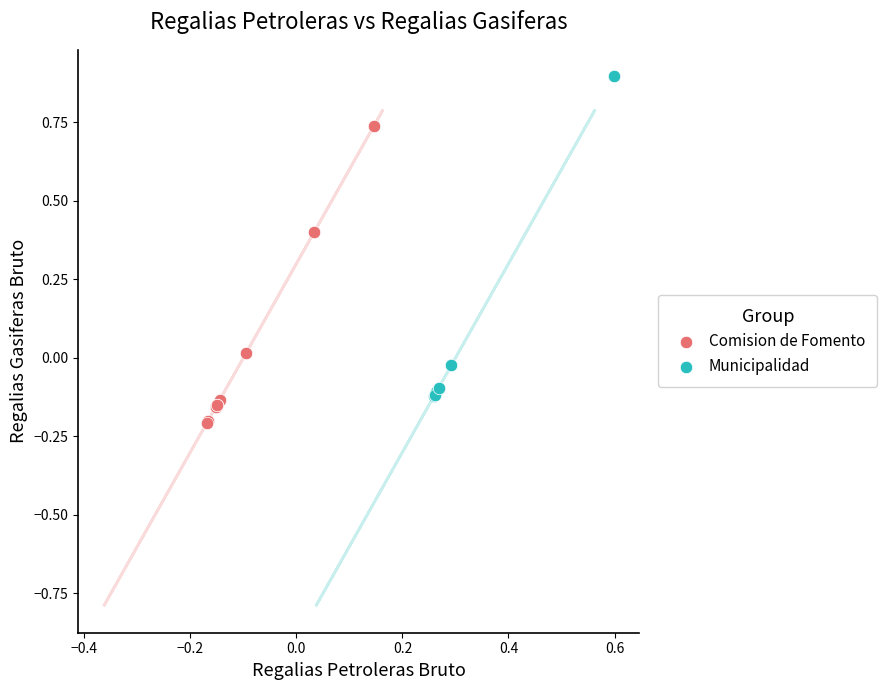

Which series contains the highest Y value?

Municipalidad